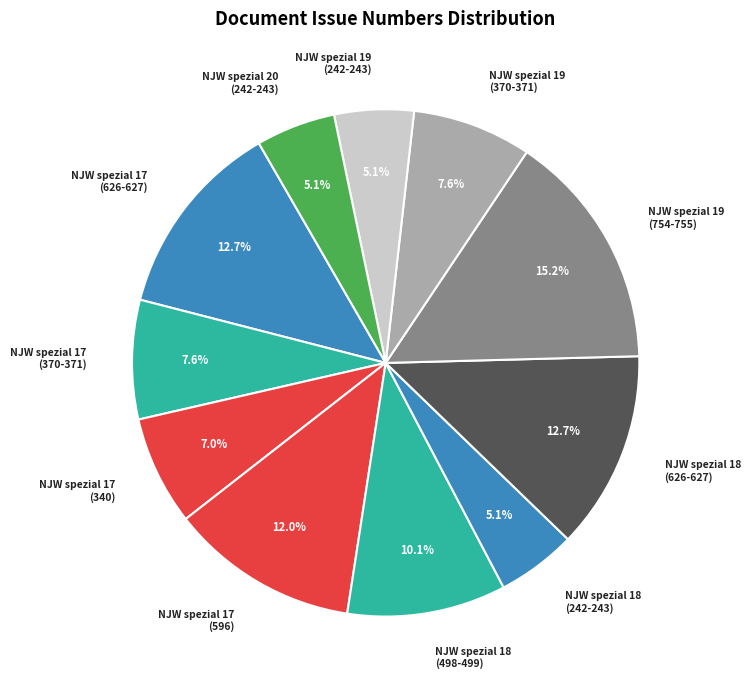

How many segments does this pie chart have?

11